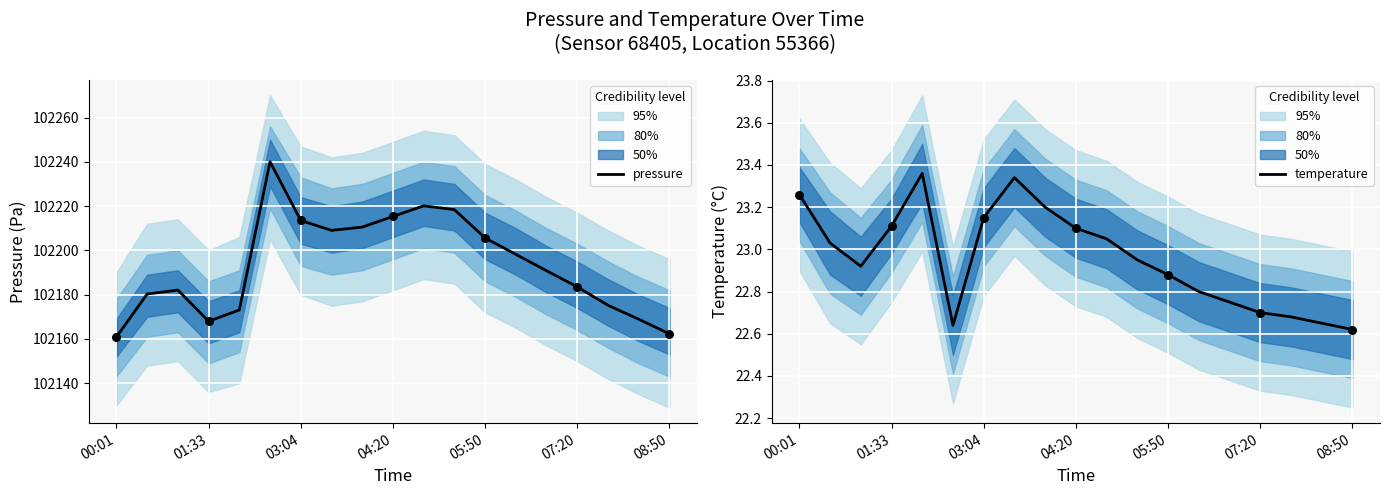

What are all the series names shown in the legend?

pressure, temperature